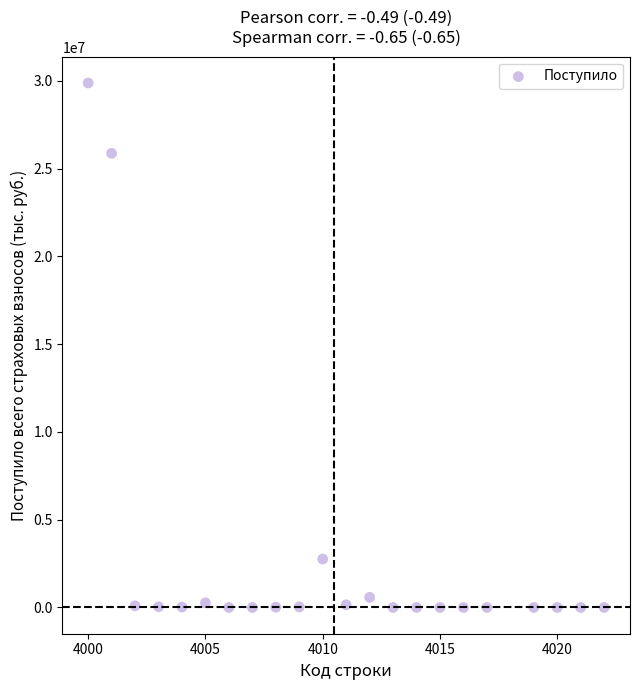

What is the range of Y values (max minus min)?

29876506